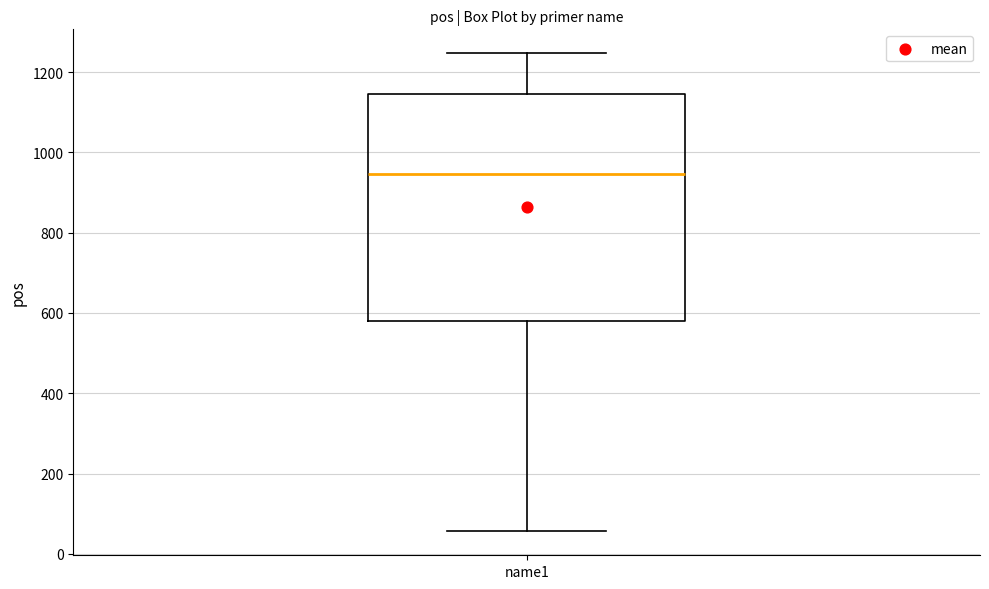

Read this box plot against the y-axis: the position of the median line, the range covered by the box, and the ends of both whiskers. The values are not printed on the chart, so give them approximately, as read against the axis.

median 940, box 580 to 1140, whiskers 60 to 1240